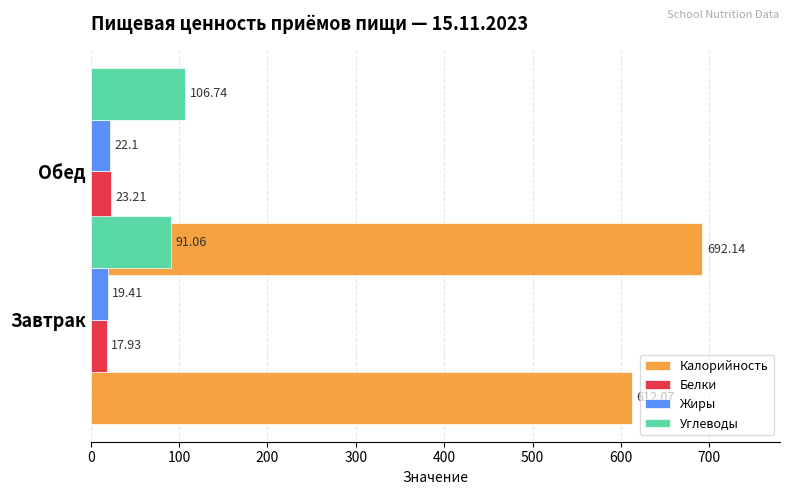

What is the value of the Жиры bar at the 1st from the left?

19.4